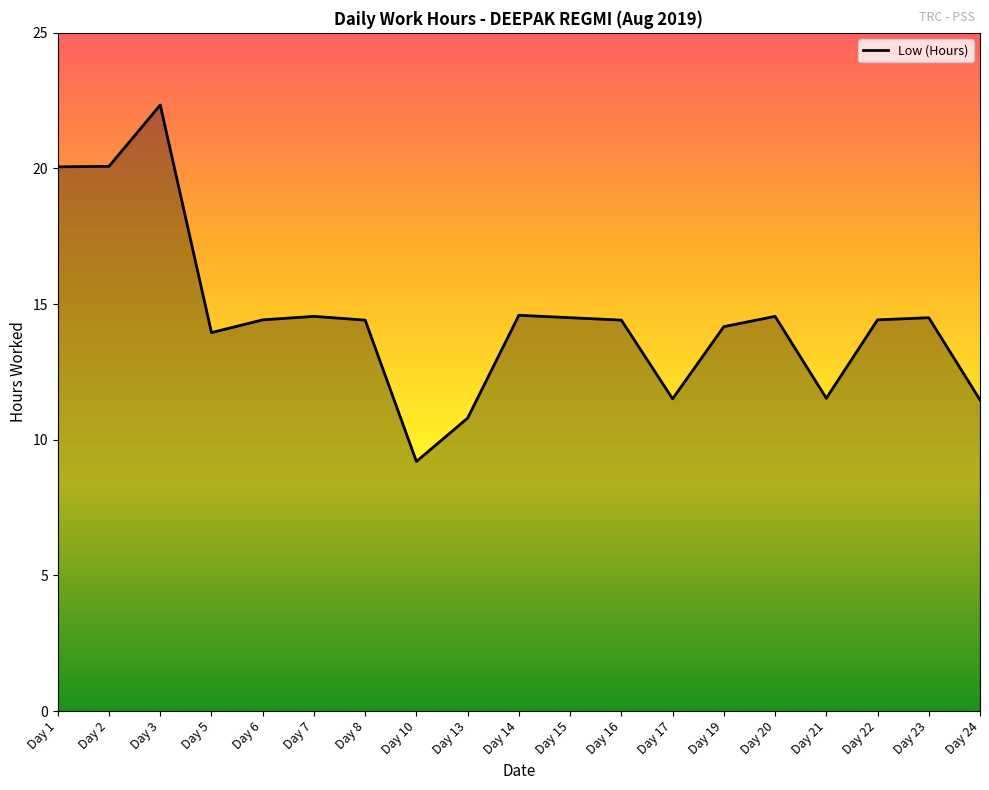

How many series are shown in this chart?

1